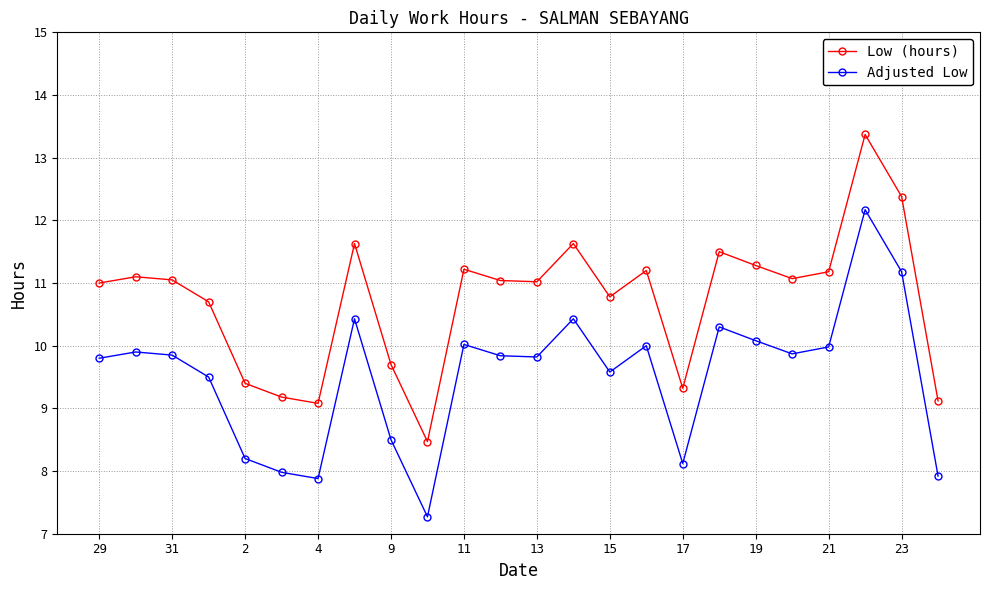

How many values in the Low (hours) series are below 11?

9